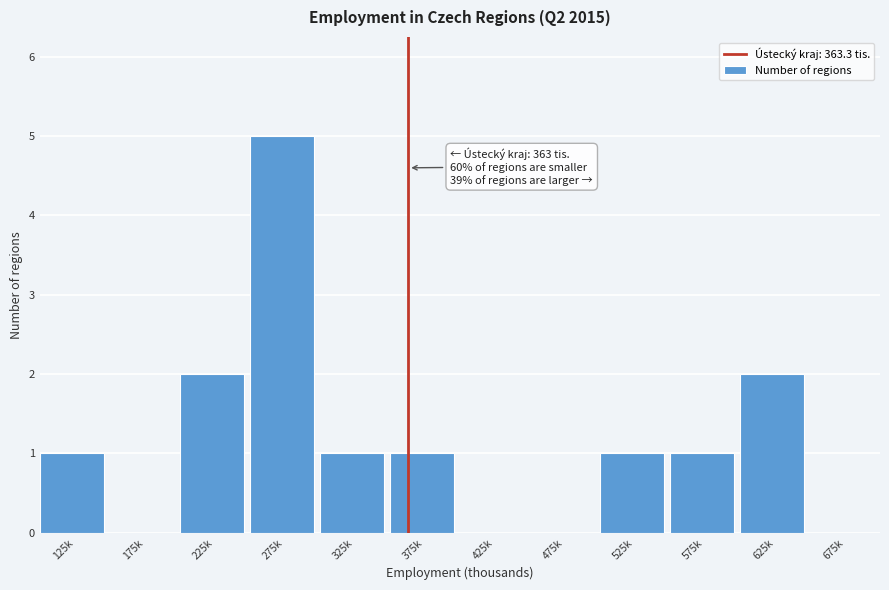

Reading right to left, list all the values displayed in this chart.

675k=0	625k=2	575k=1	525k=1	475k=0	425k=0	375k=1	325k=1	275k=5	225k=2	175k=0	125k=1